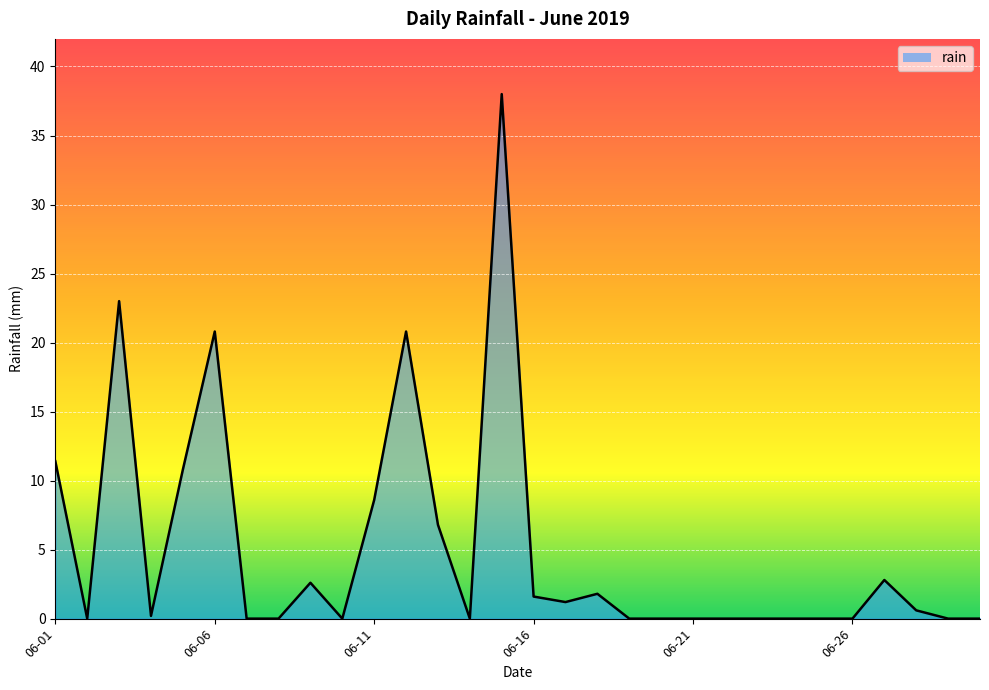

What is the average value?

5.0